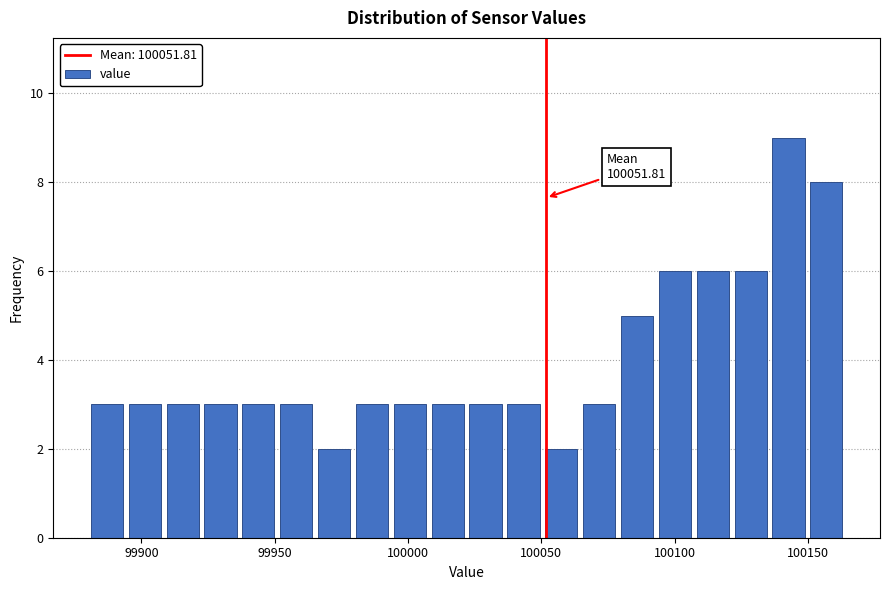

Read against the x-axis, roughly where is the centre of the tallest bar?

100145